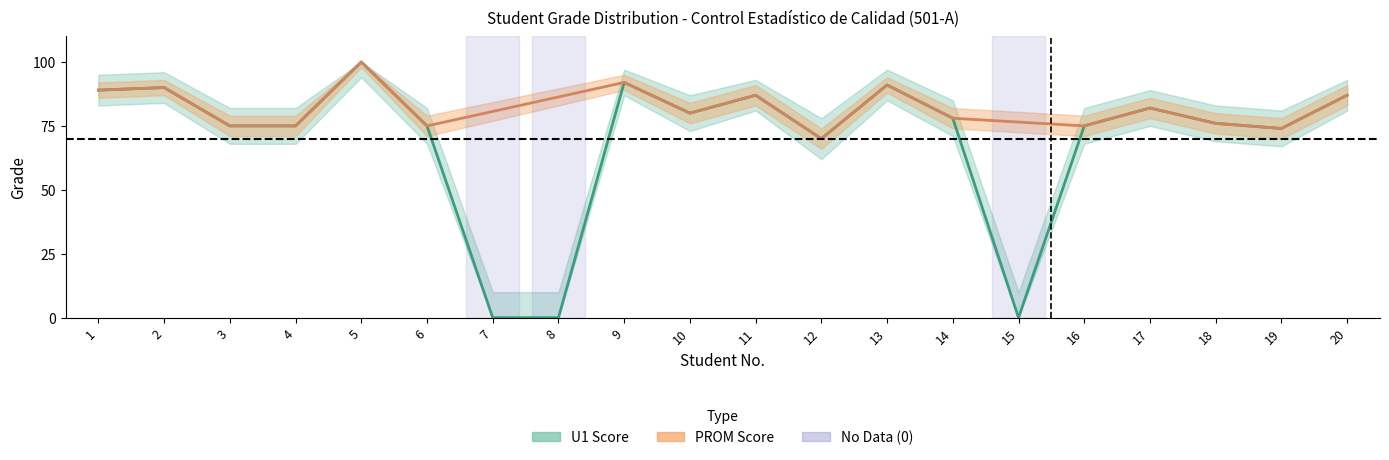

True or false: PROM_upper has a value of 92 at 1.

True